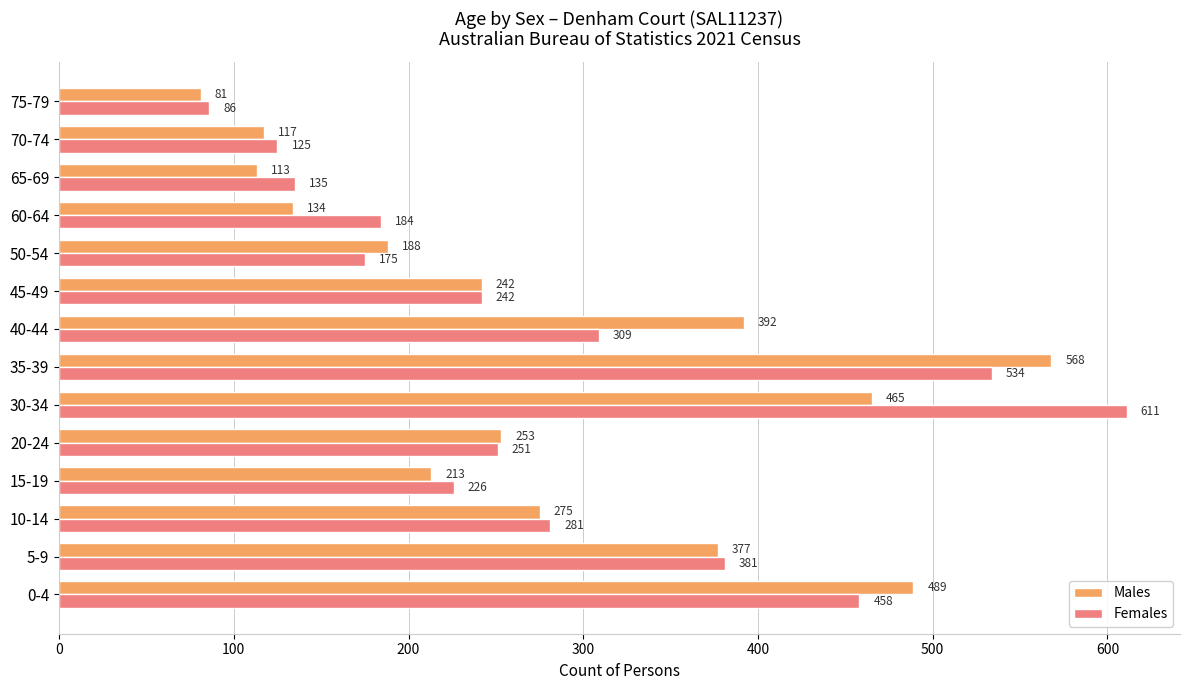

Is it true that Females equals 534 at 35-39?

True